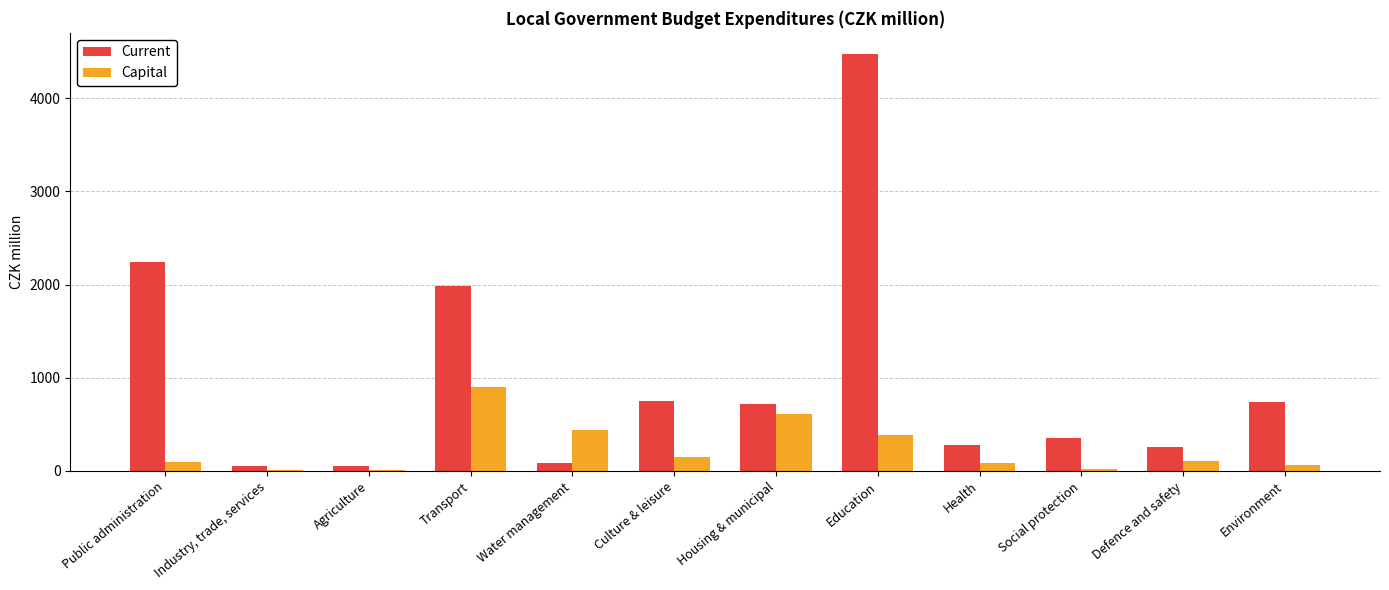

What are all the series names shown in the legend?

Current, Capital